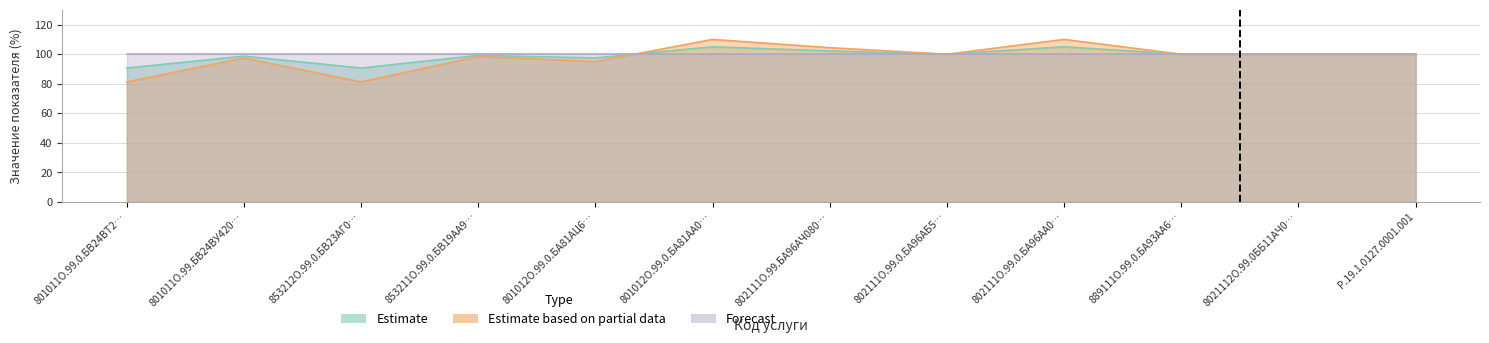

What is the average value of the Estimate series?

99.1